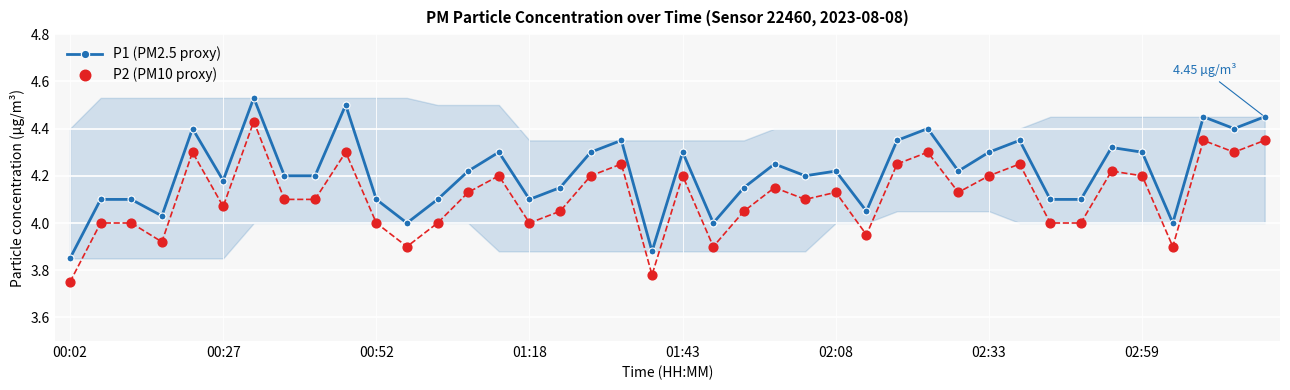

Which series contains the highest Y value?

P1 (PM2.5 proxy)